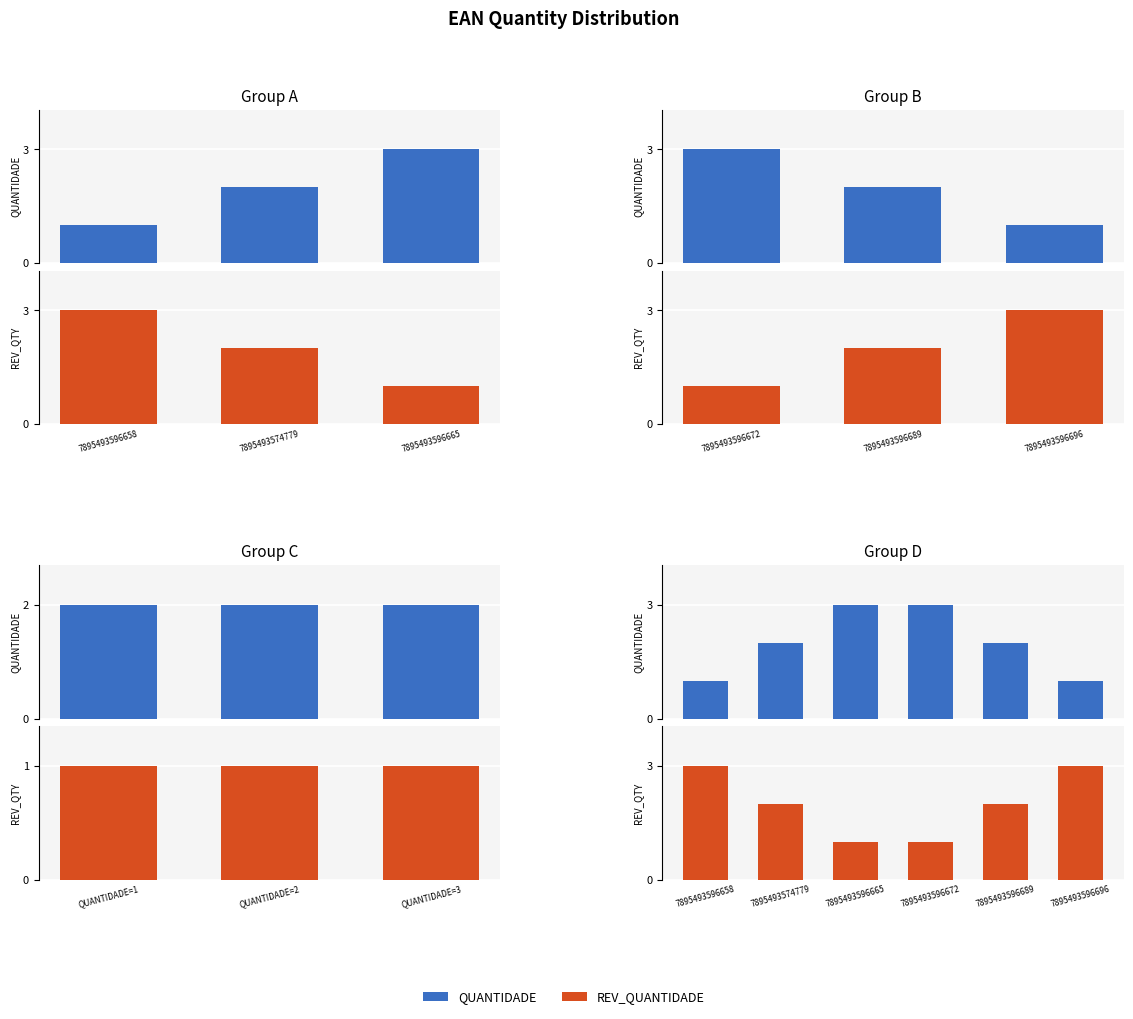

At 7895493596672, list the series in order from smallest to largest.

REV_QUANTIDADE, QUANTIDADE